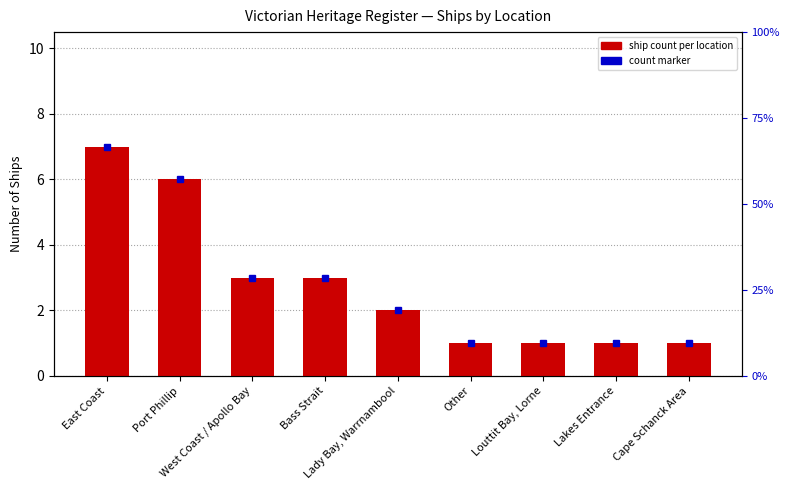

At which category does the chart reach its peak across all series?

East Coast